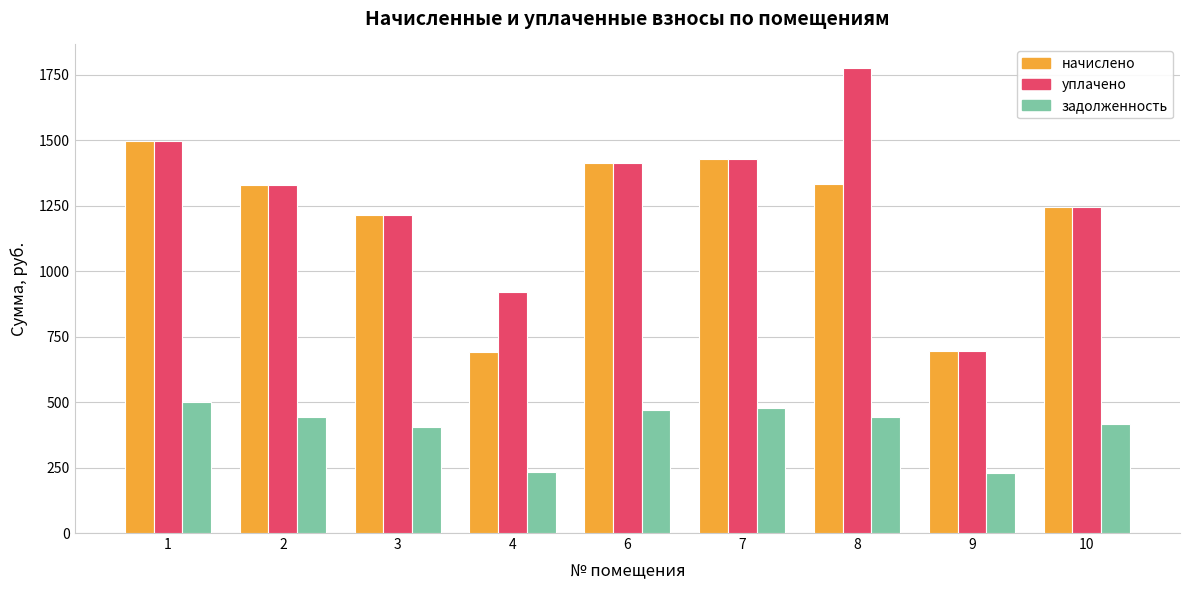

What is the sum of all задолженность values?

3618.1